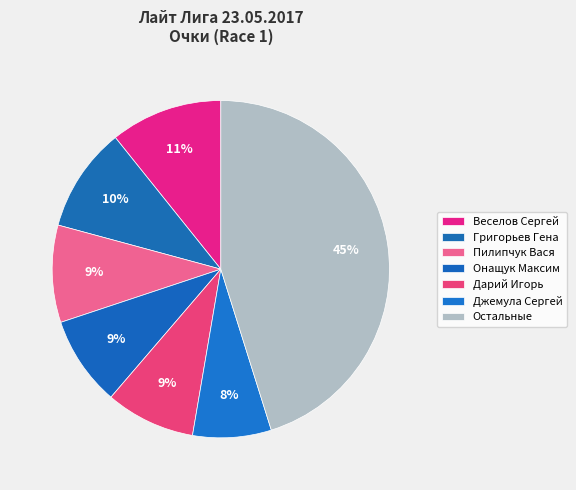

True or false: Григорьев Гена accounts for 10% of the total.

True